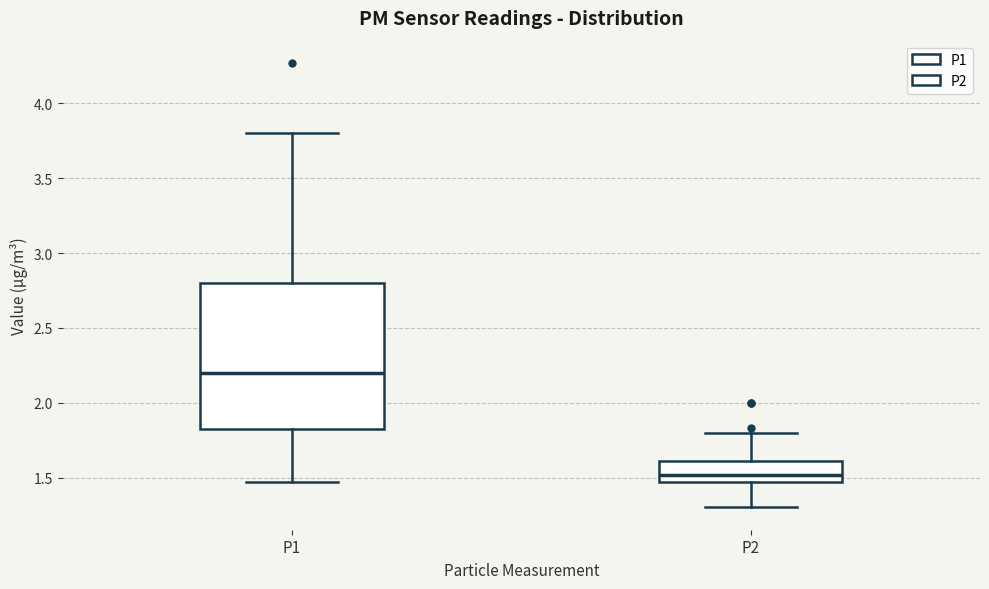

Reading left to right, transcribe this box plot: for each box, give where its median line is, the range the box spans, and where its two whiskers end, as read against the y-axis. The values are not printed on the chart, so give them approximately, as read against the axis.

P1: median 2.20, box 1.80 to 2.80, whiskers 1.45 to 3.80
P2: median 1.50, box 1.45 to 1.60, whiskers 1.30 to 1.80